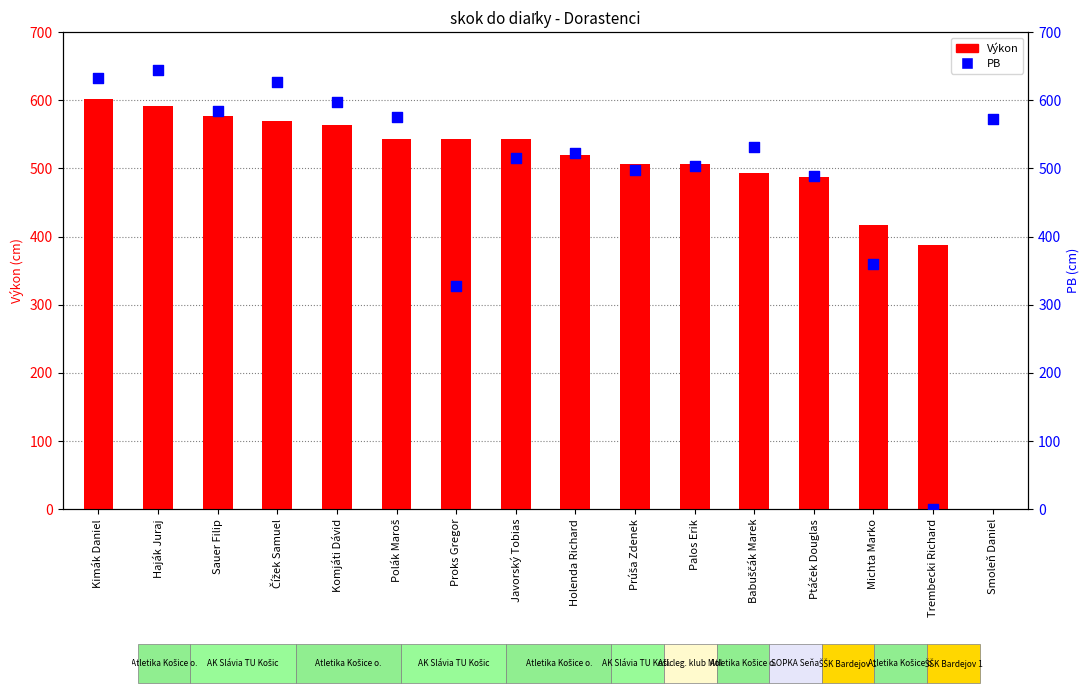

Which series has the widest spread of Y values?

PB